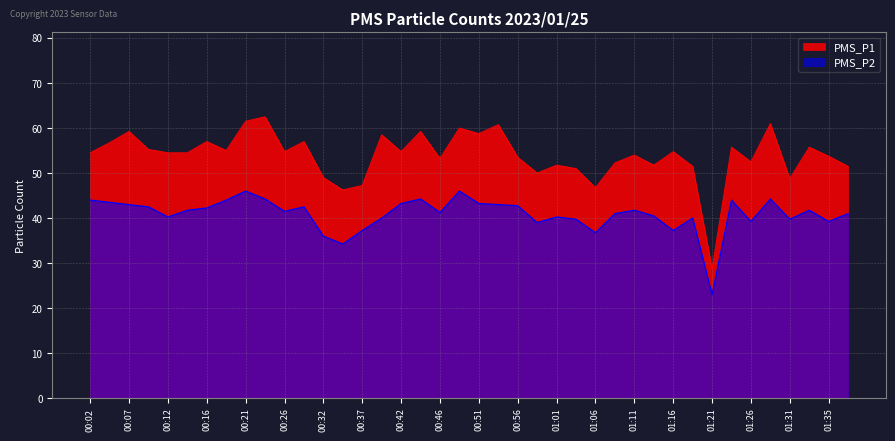

Rank the series by their maximum value, from highest to lowest.

PMS_P1, PMS_P2